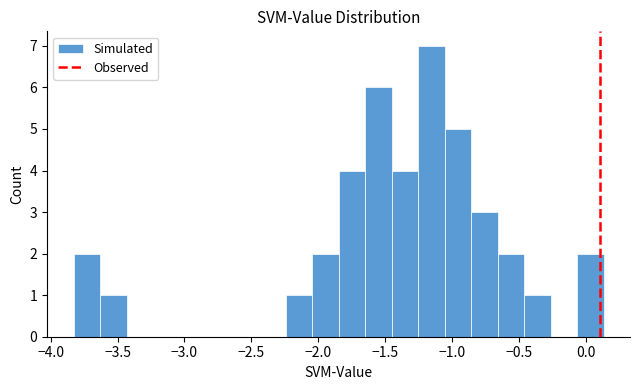

Read against the x-axis, roughly where is the centre of the tallest bar?

-1.15